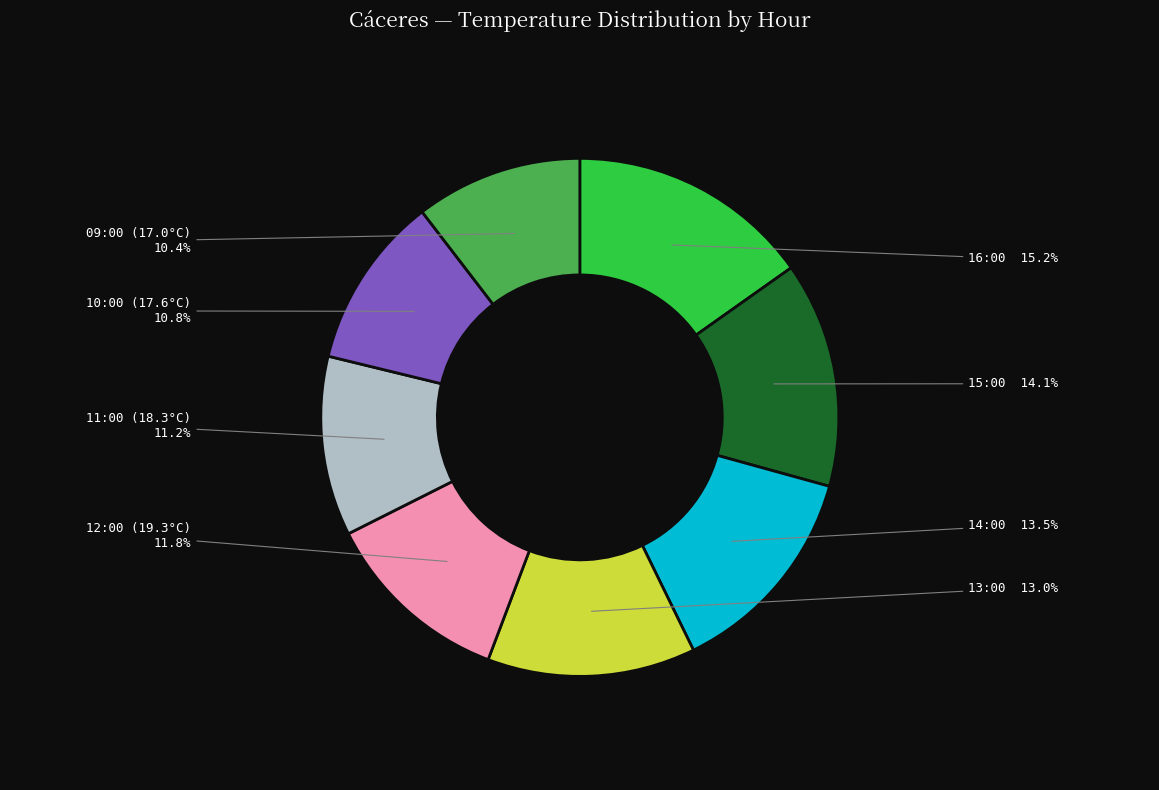

Is there a majority slice in this chart?

No